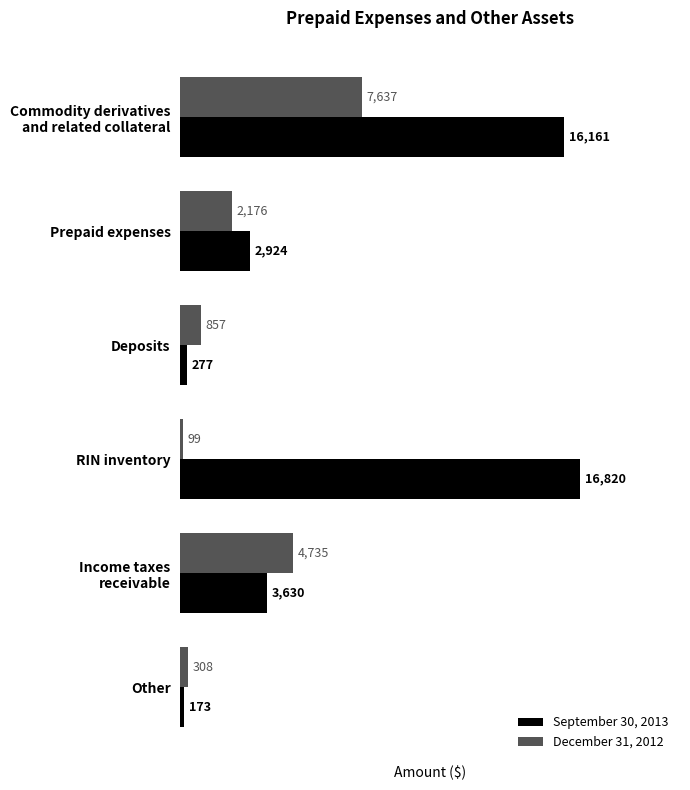

Is it true that September 30, 2013 equals 4329 at Prepaid expenses?

False